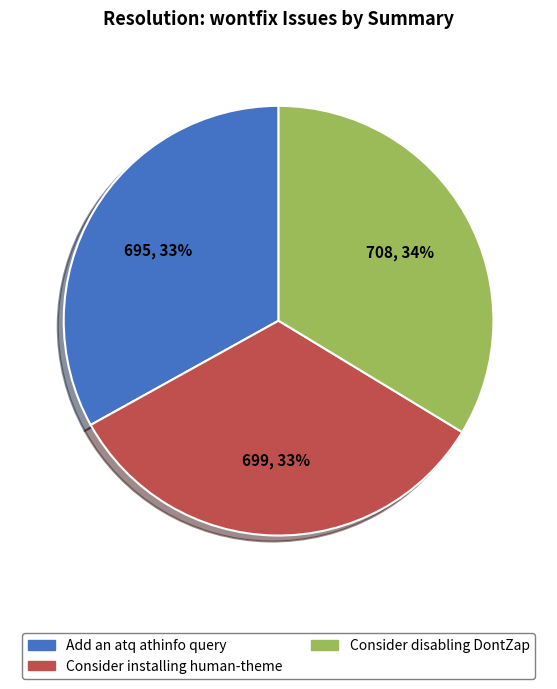

What percentage is the Consider disabling DontZap slice, to the nearest percent?

34%